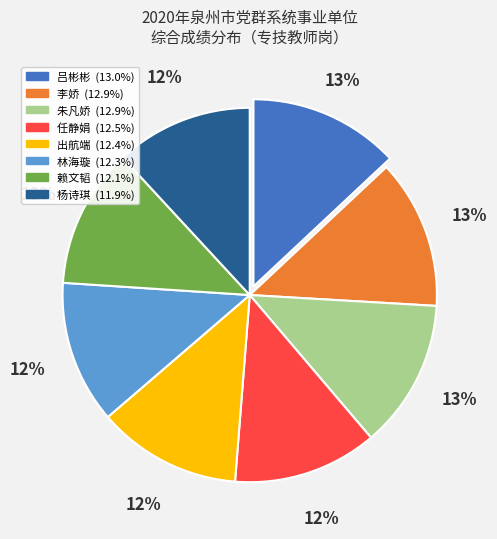

What is the ratio of the value at 杨诗琪 to the value at 出航端?

1.0